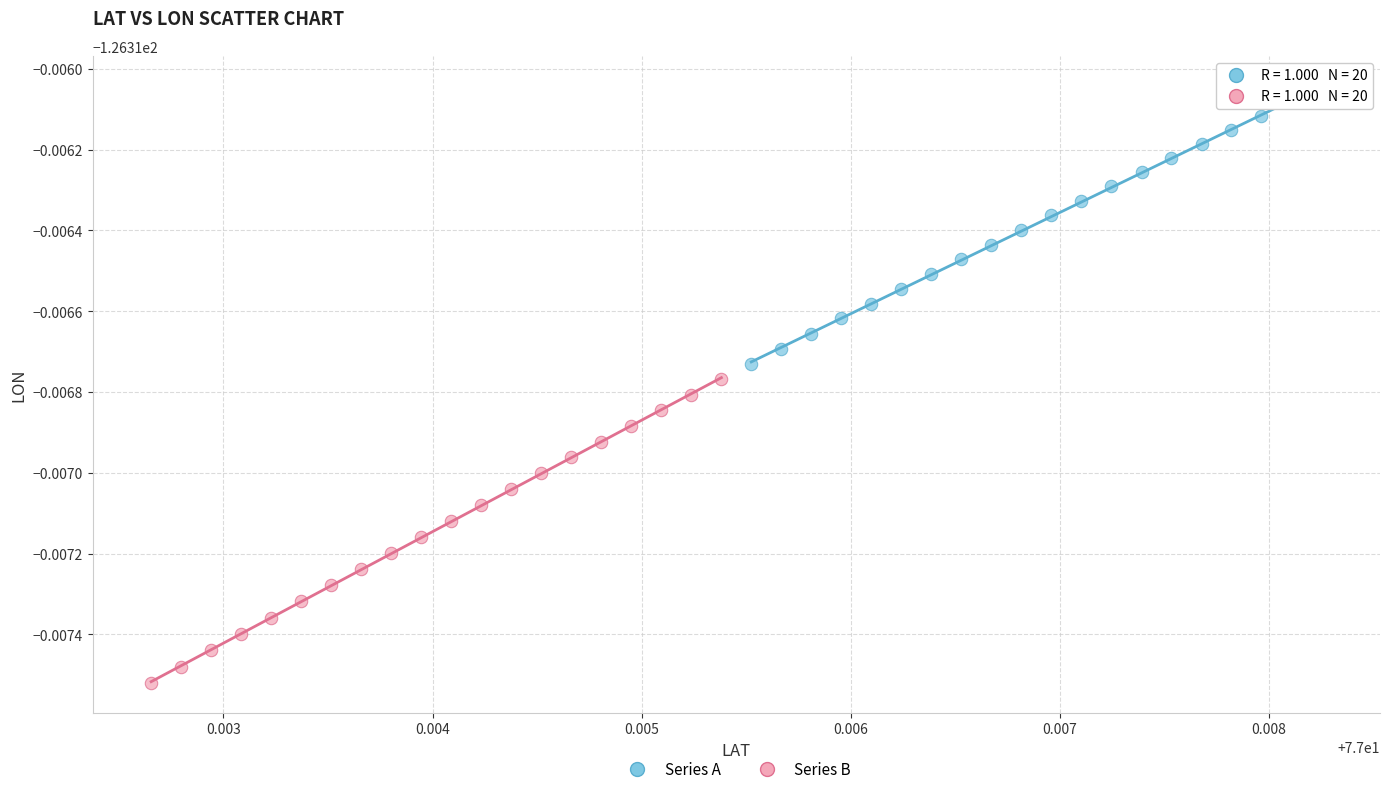

Which series reaches the maximum Y coordinate?

Series A